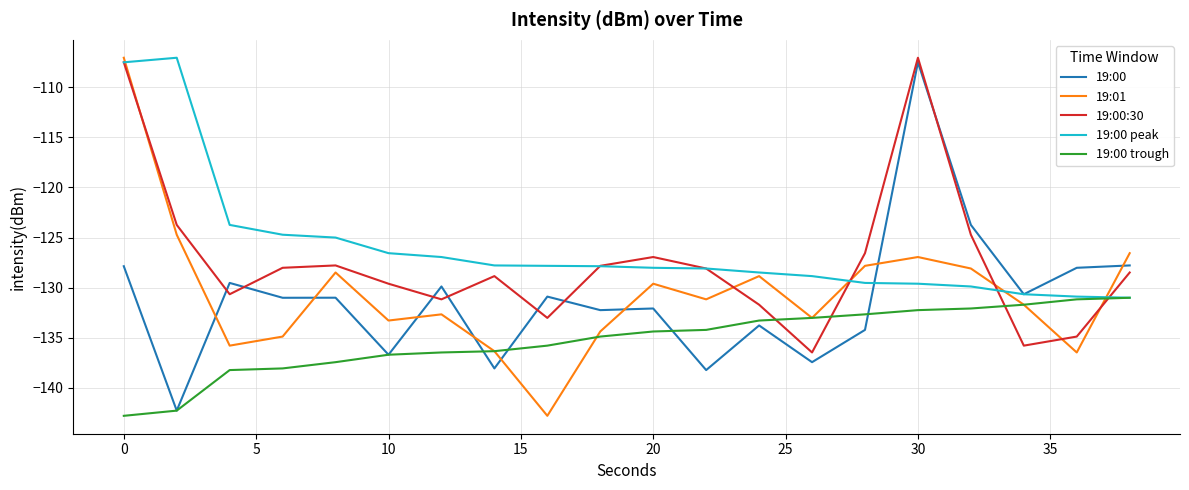

What is the average value of the 19:00:30 series?

-127.4